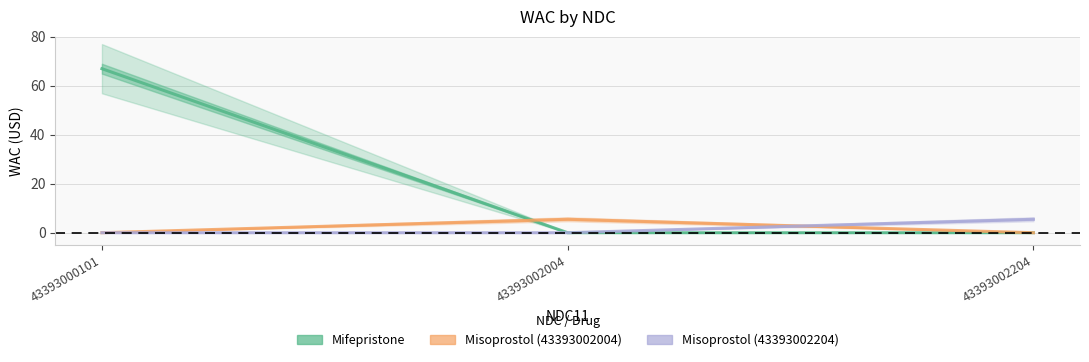

At which label is Misoprostol (43393002204) closest to 2?

43393000101